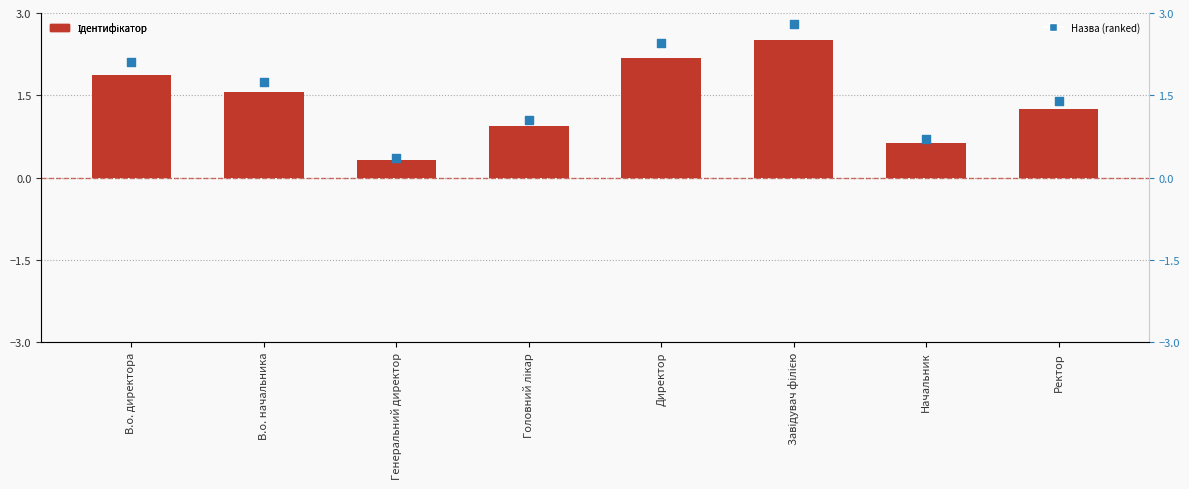

Which series reaches the minimum Y coordinate?

Ідентифікатор